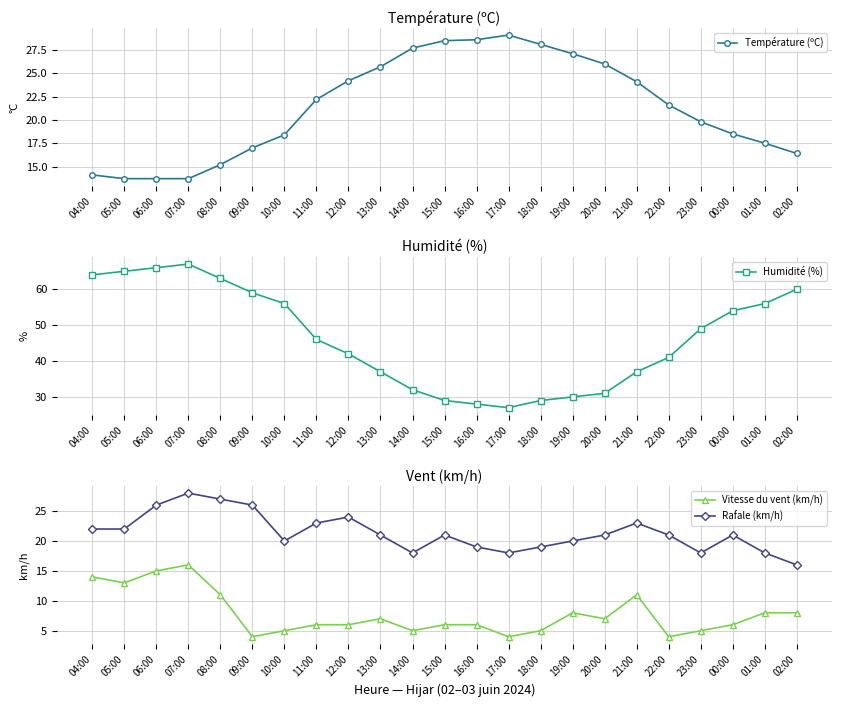

At how many categories does at least one series exceed 37?

14